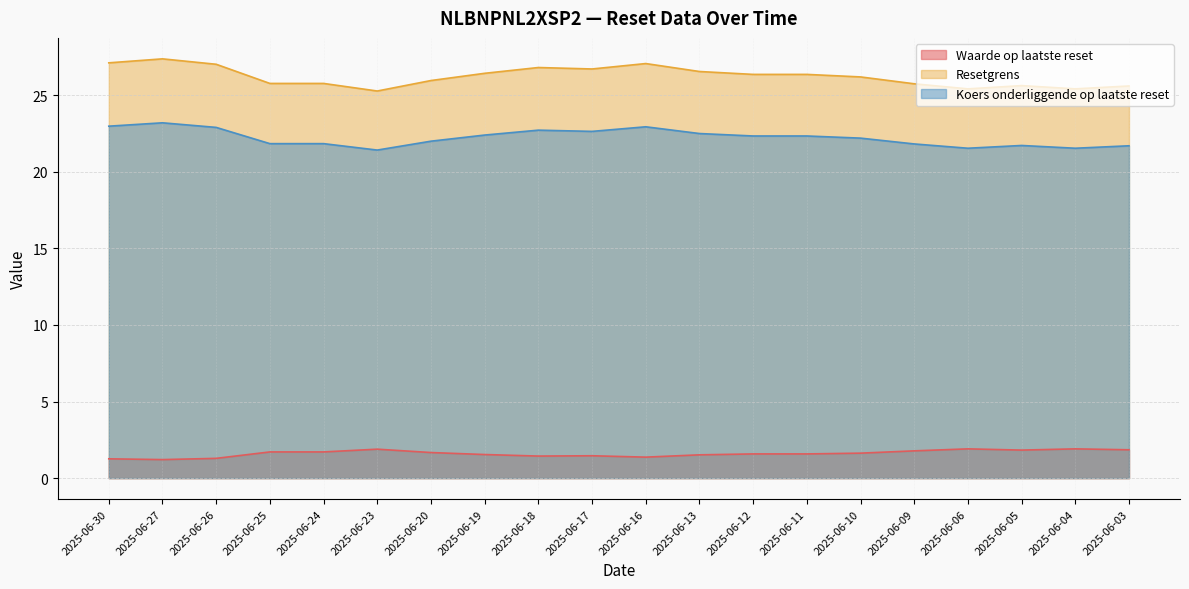

Rank the series at 2025-06-04 from lowest to highest value.

Waarde op laatste reset, Koers onderliggende op laatste reset, Resetgrens